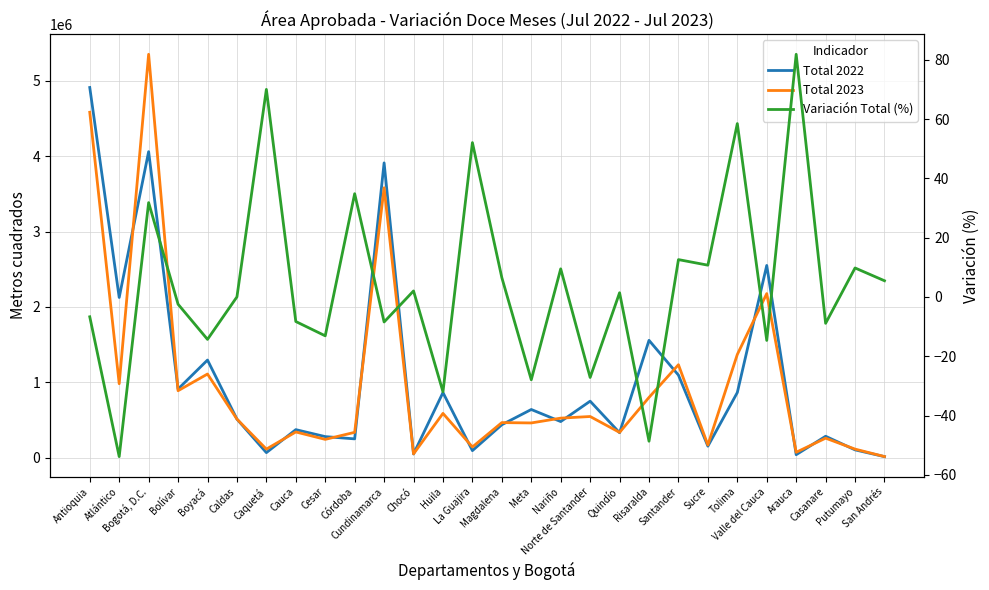

At which category is the sum across all series the highest?

Antioquia